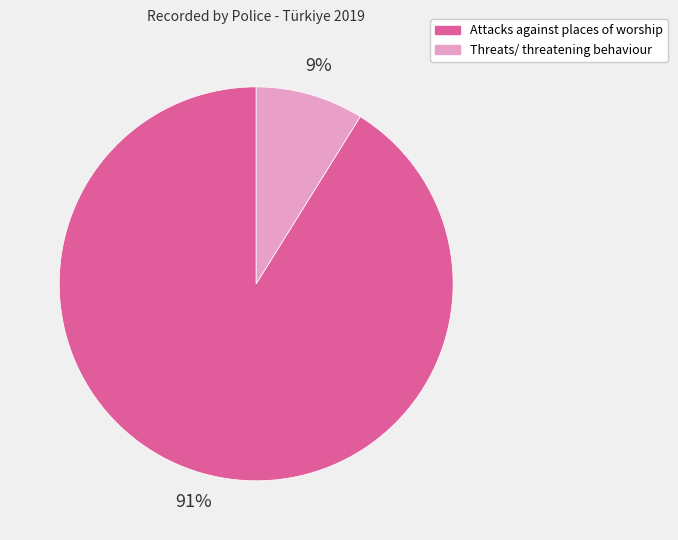

To the nearest percent, what portion does Threats/ threatening behaviour represent?

9%